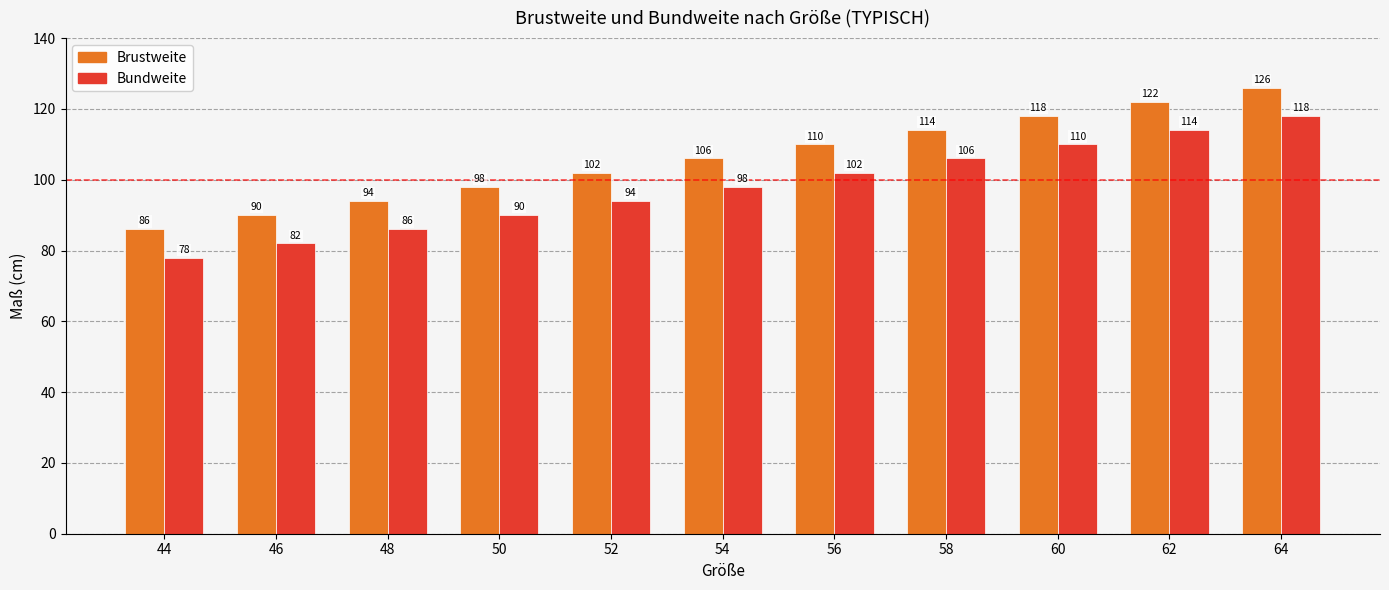

What is the difference between the Bundweite values at 44 and 56?

24